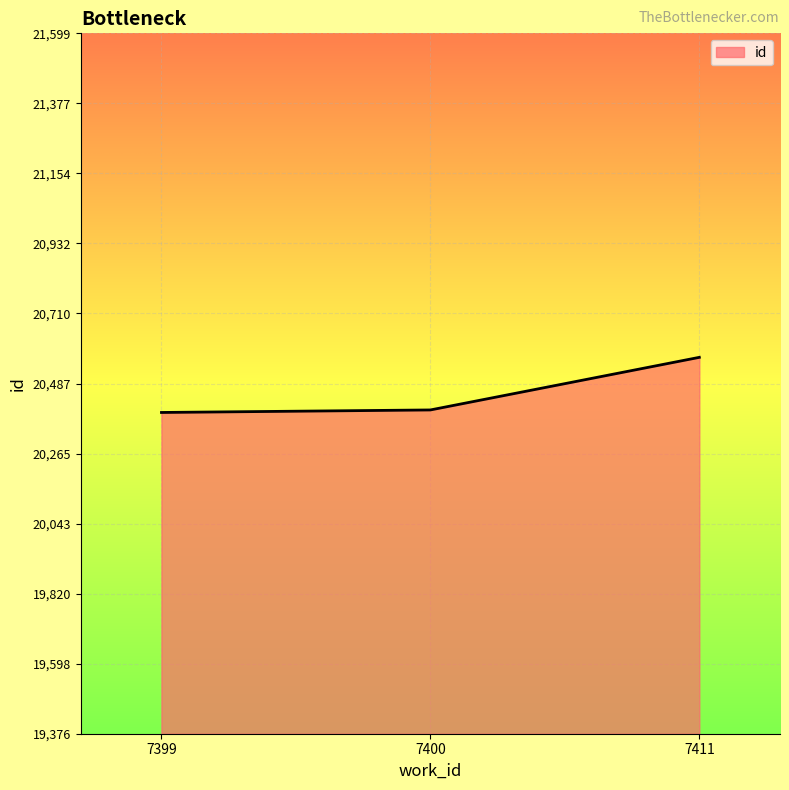

How many lines are shown in the chart?

1